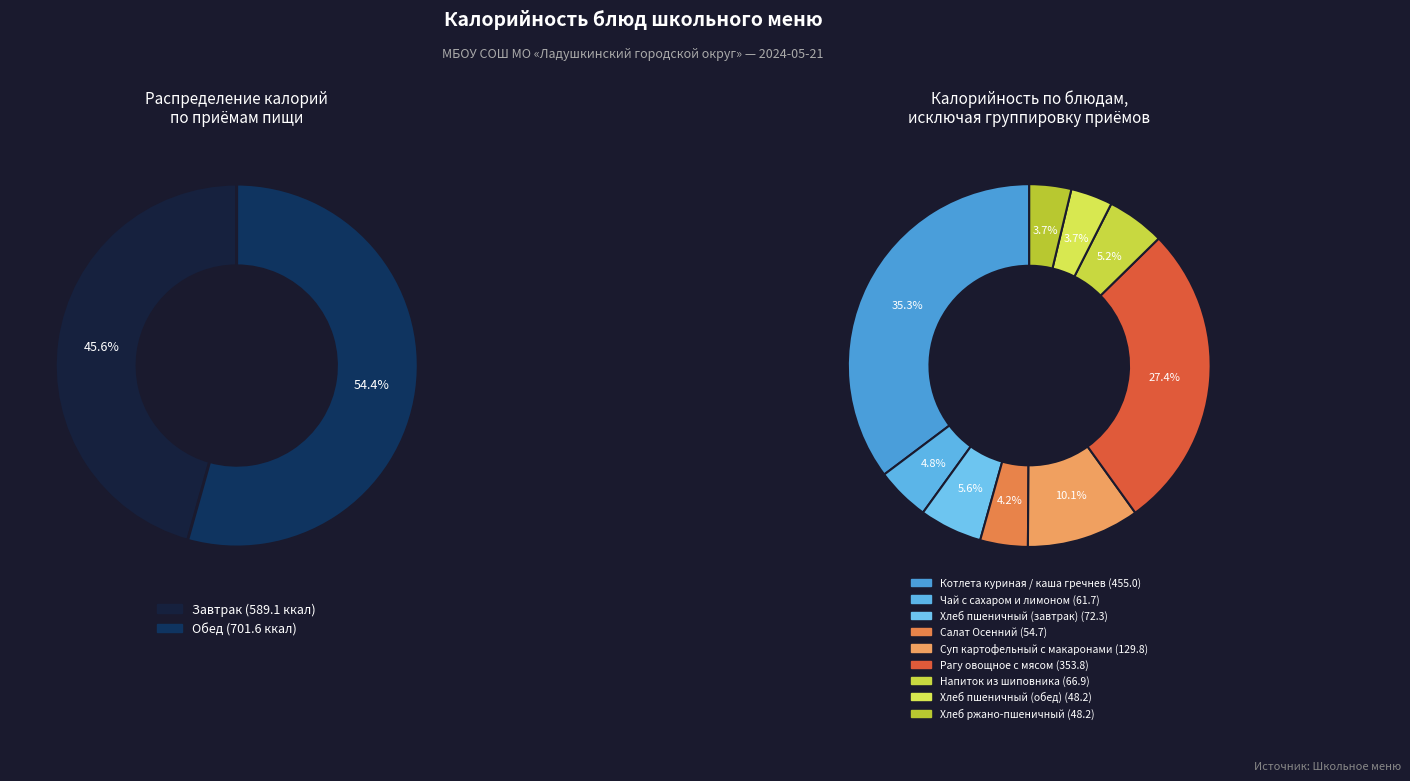

To the nearest percent, what is the combined percentage of Напиток из шиповника and Хлеб ржано-пшеничный?

9%